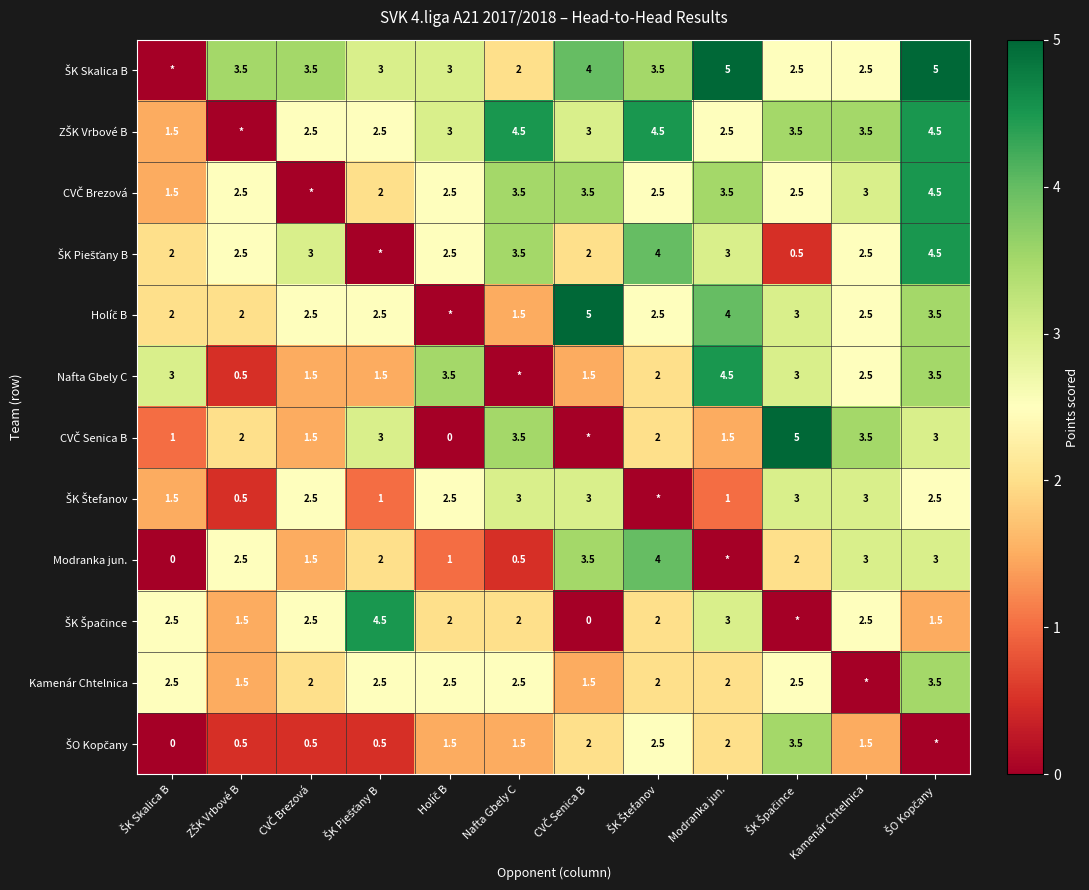

How many values in ŠK Skalica B are above zero?

11